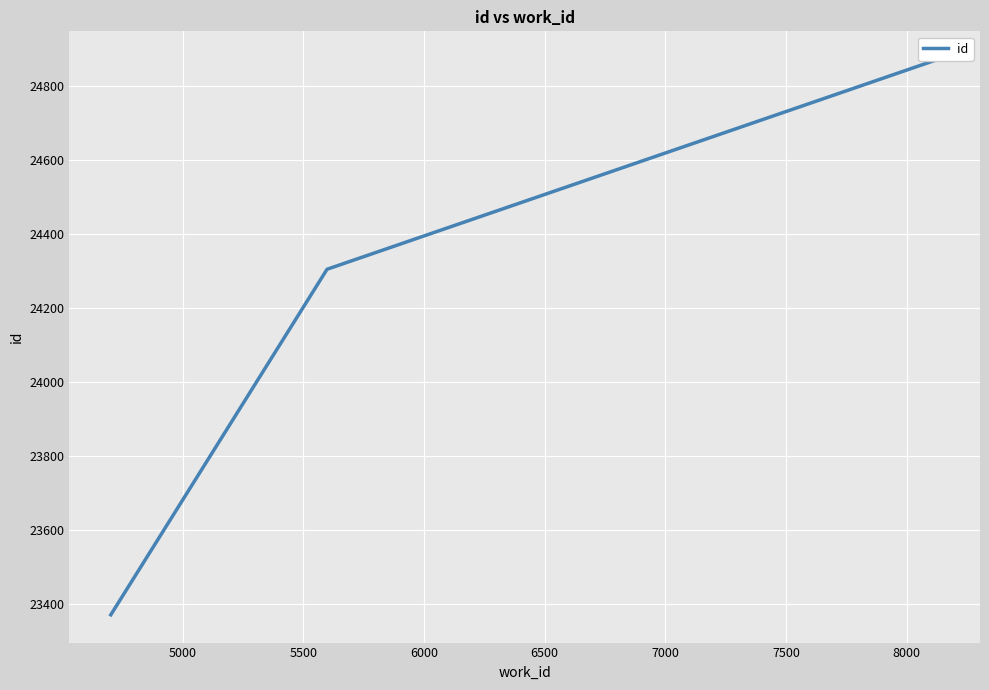

How many lines are shown in the chart?

1